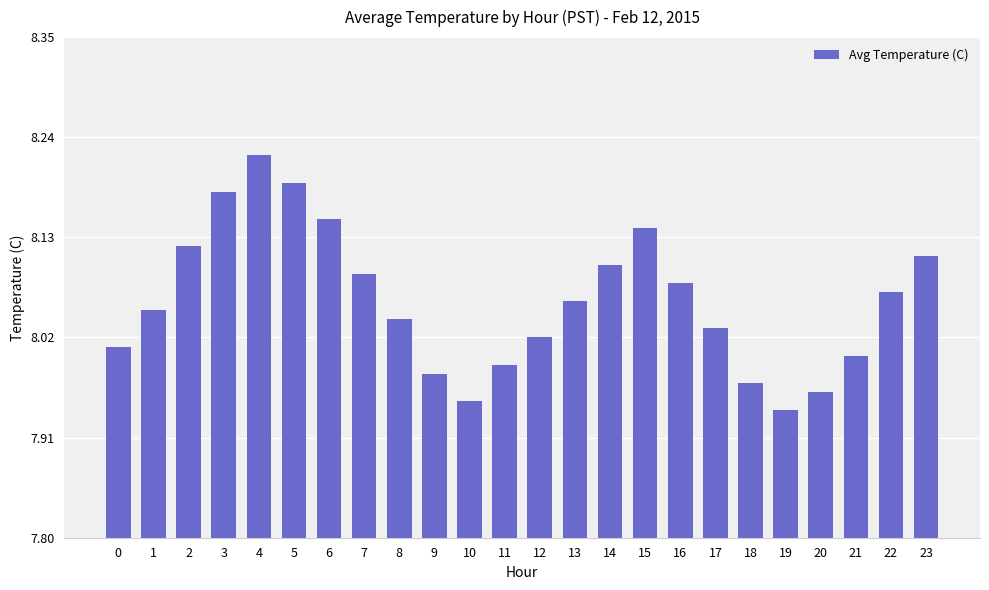

List the labels in order of value, largest first.

4, 5, 3, 6, 15, 2, 23, 14, 7, 16, 22, 13, 1, 8, 17, 12, 0, 21, 11, 9, 18, 20, 10, 19